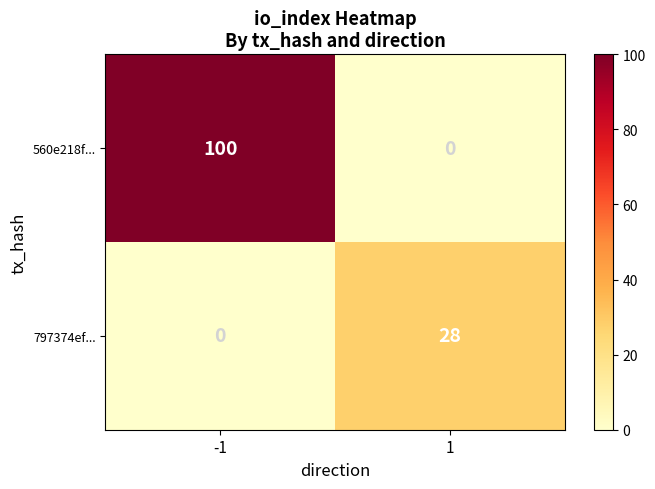

Is the value of 797374ef... at 1 greater than the value of 560e218f... at -1?

No